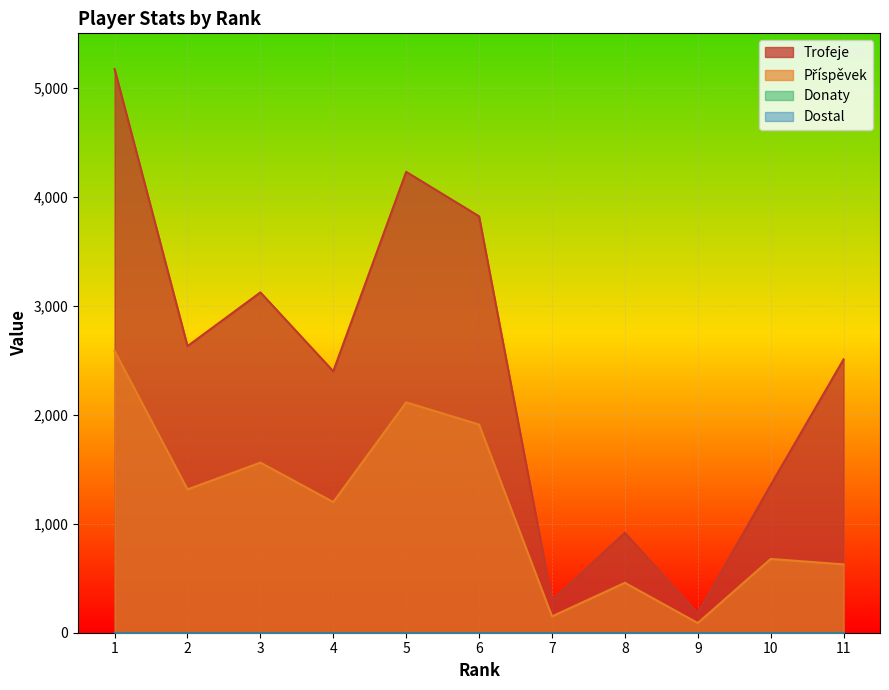

How many lines are shown in the chart?

4